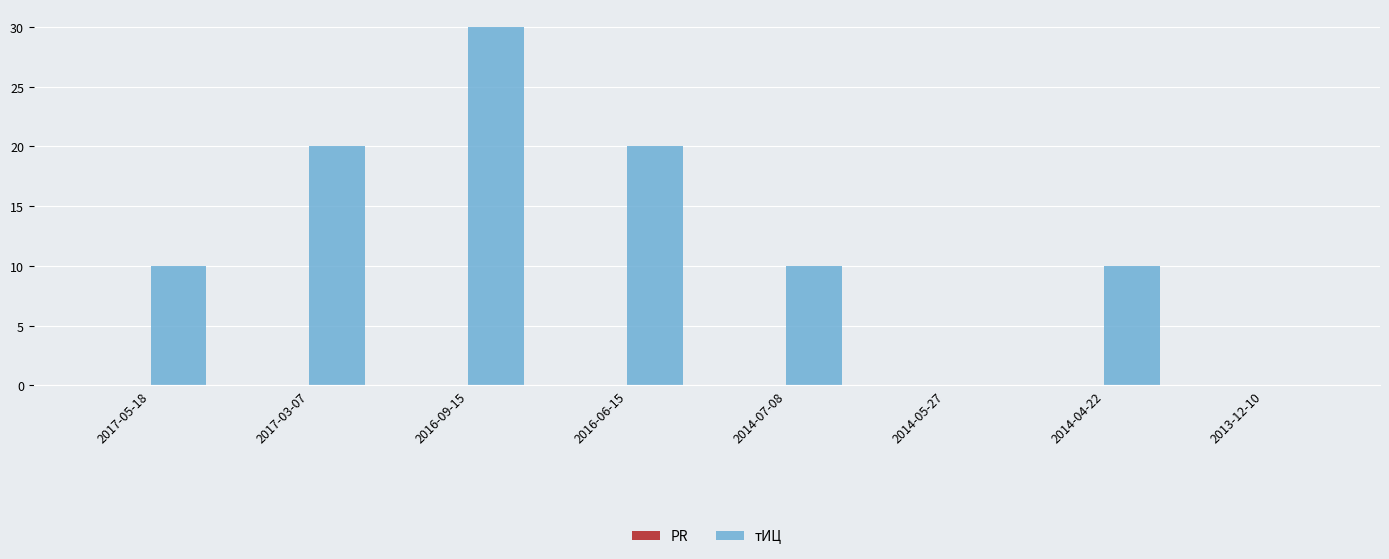

How many series are shown in this chart?

1